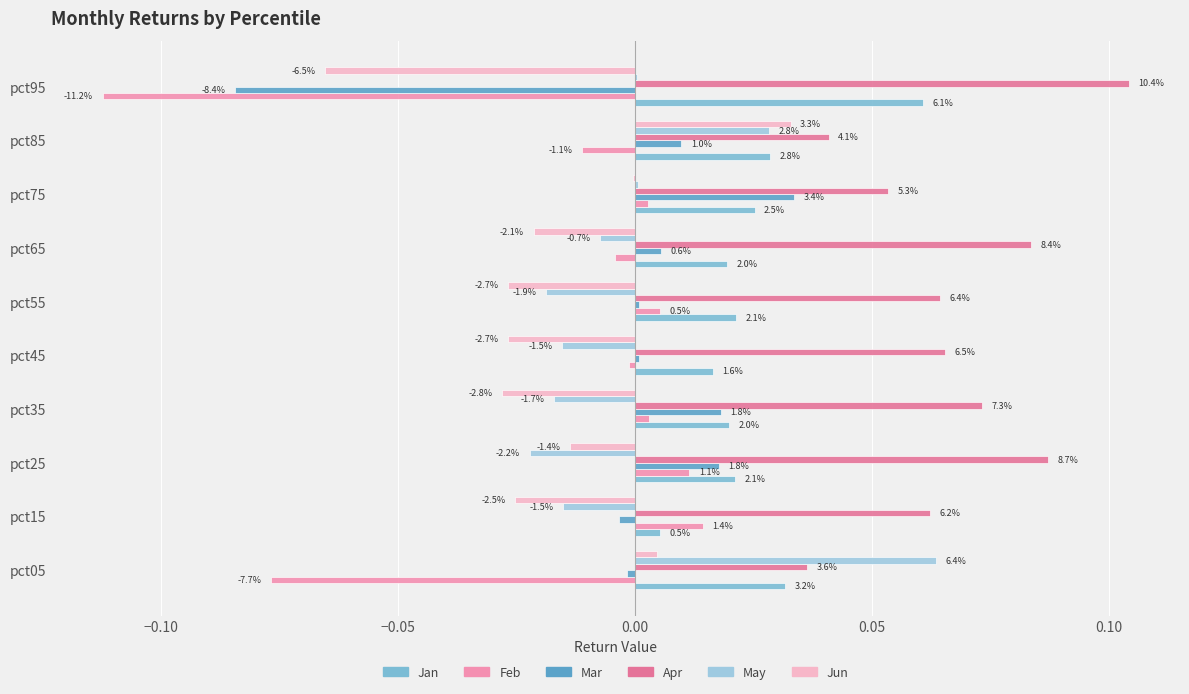

What are all the series names shown in the legend?

Jan, Feb, Mar, Apr, May, Jun